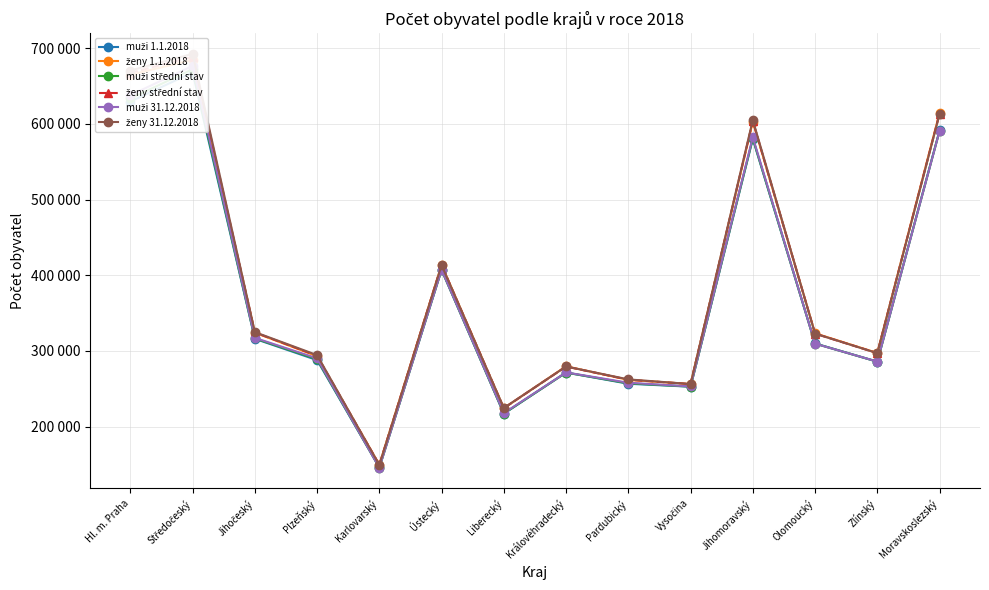

What is the value of the muži střední stav point at the 11th from the left?

580967